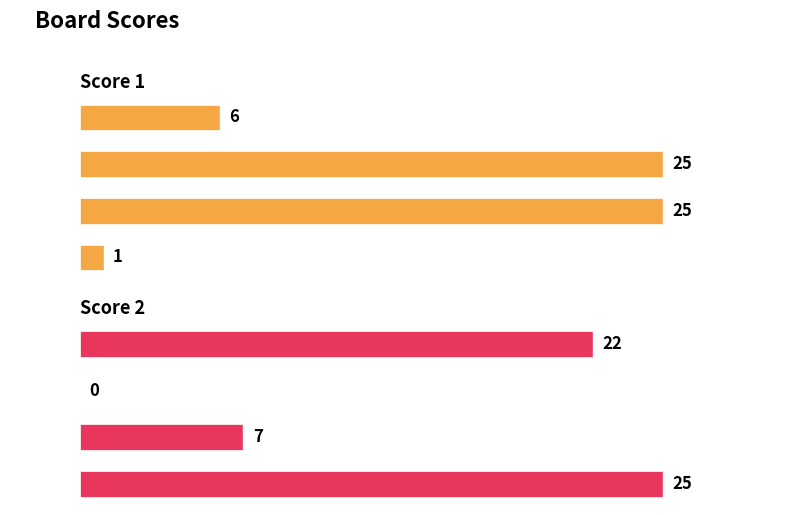

Count the Score 1 values in the range 6 to 25.

3